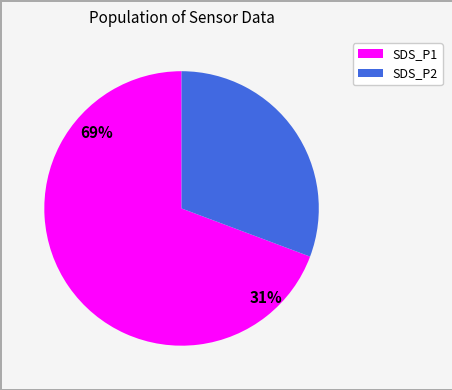

How many segments does this pie chart have?

2